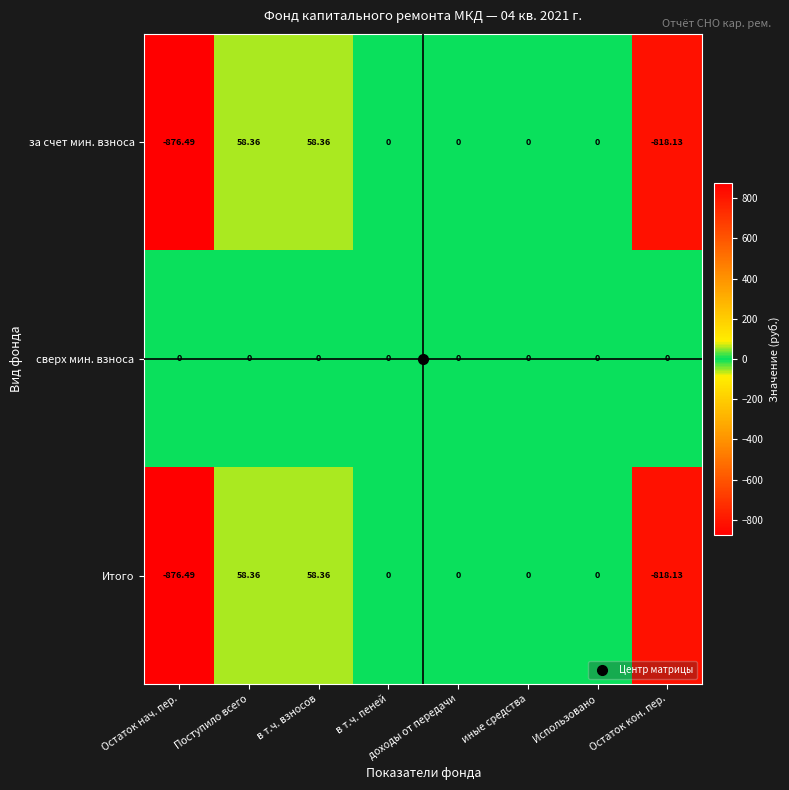

Where does the за счет мин. взноса series first go above 0?

Поступило всего